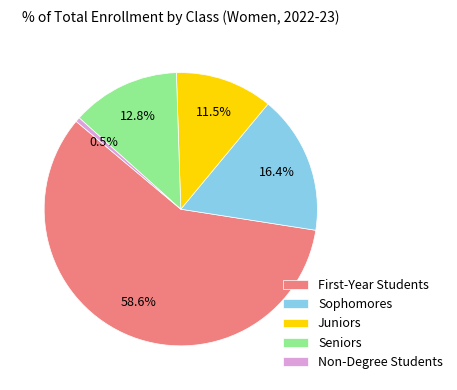

What is the majority slice?

First-Year Students